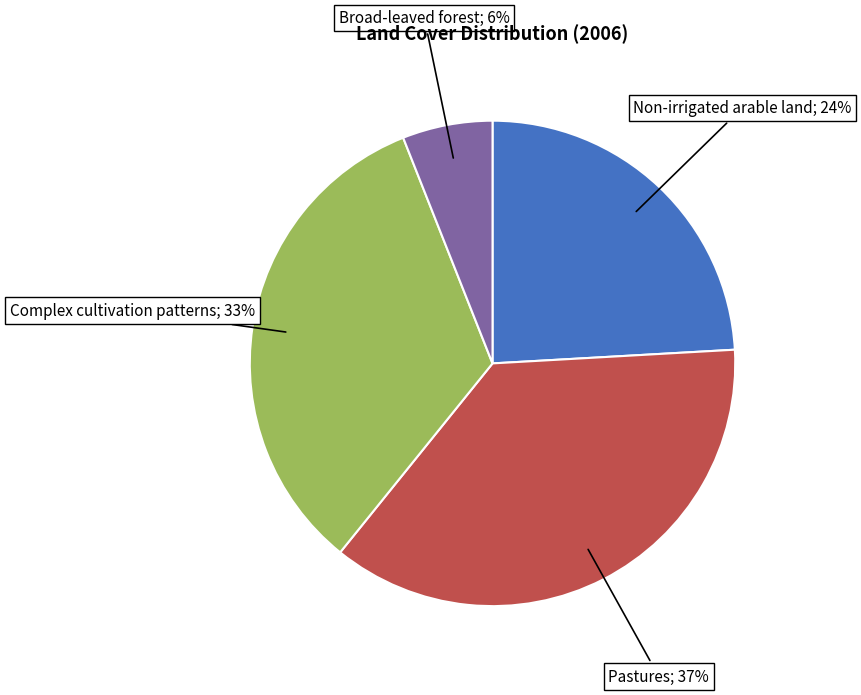

To the nearest percent, what is the average slice percentage?

25%